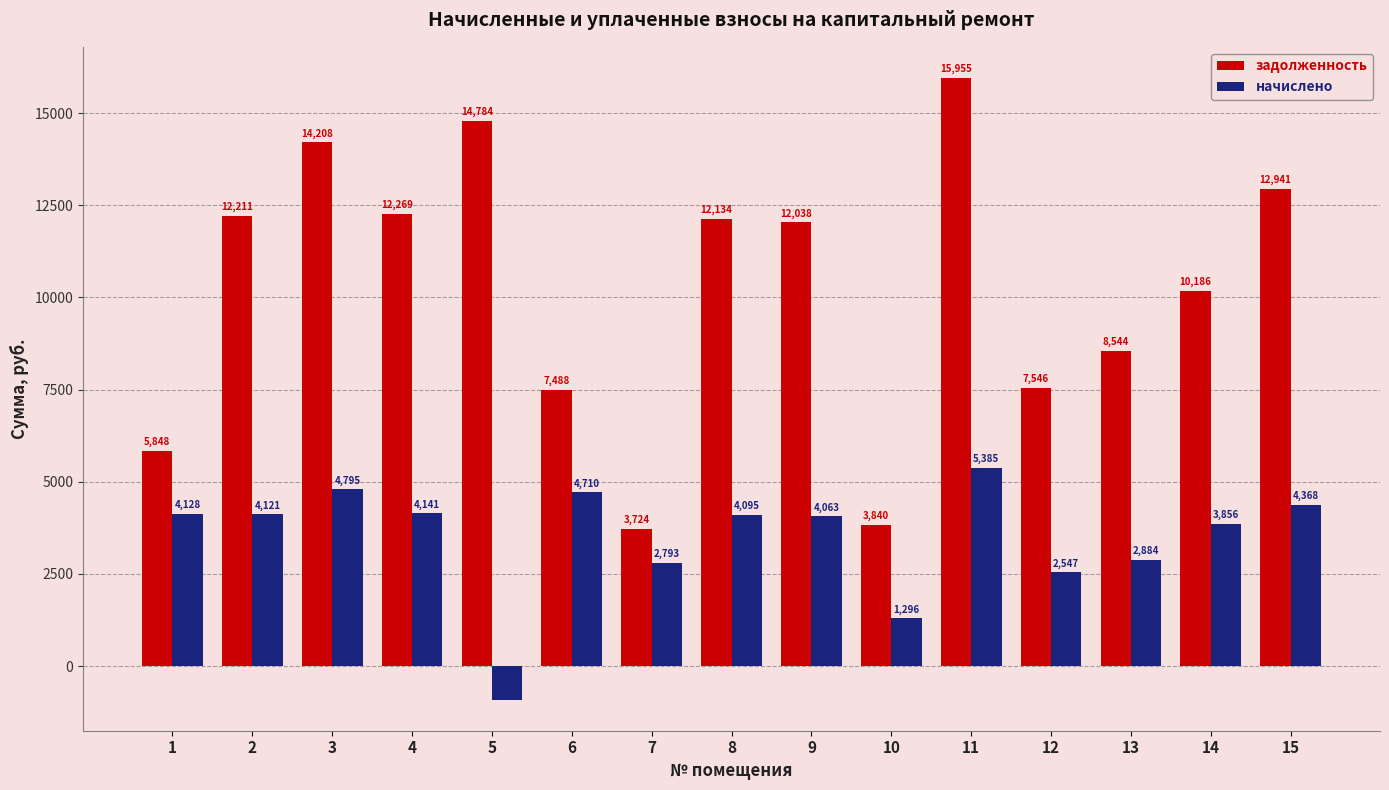

How many bars are there in each group?

2